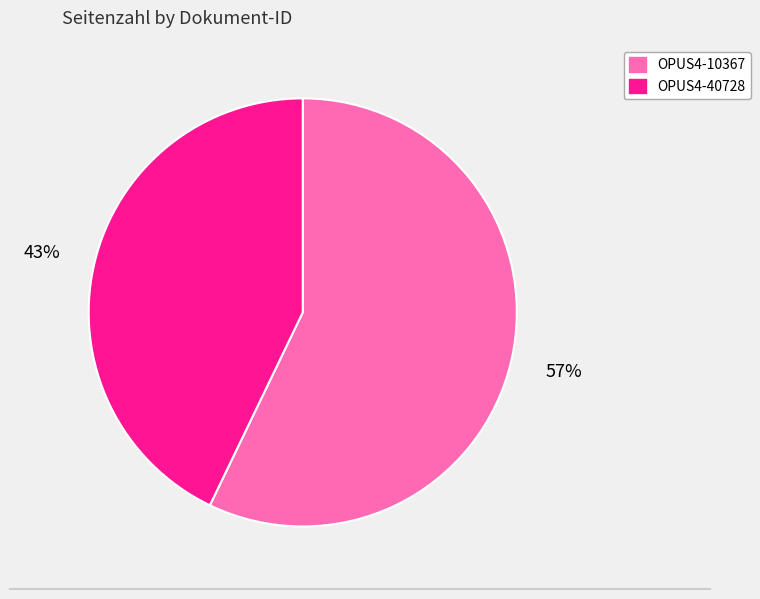

The OPUS4-40728 slice represents 43% of the pie. True or false?

True